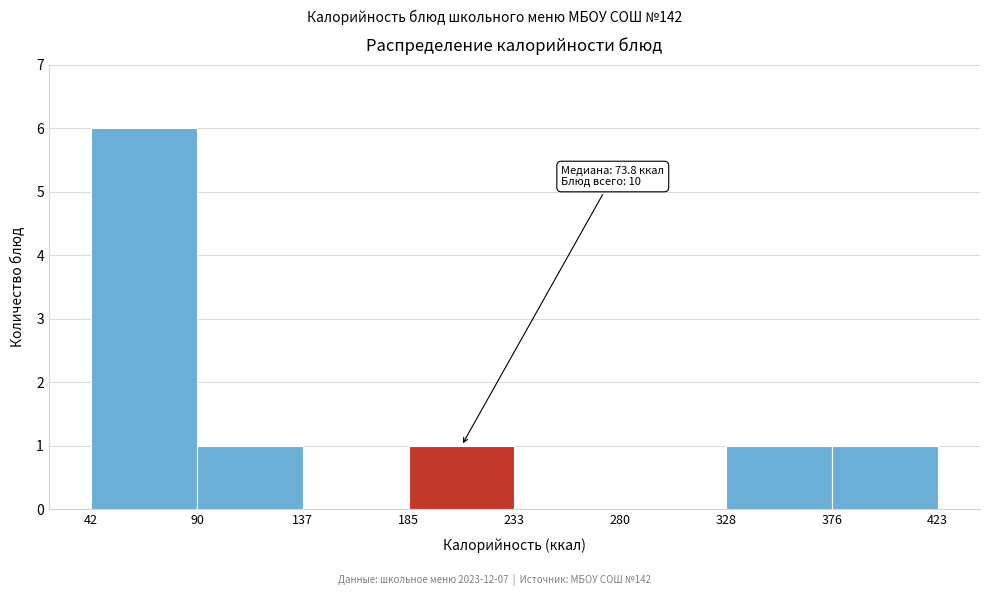

Which range on the x-axis has the tallest bar?

42 to 90